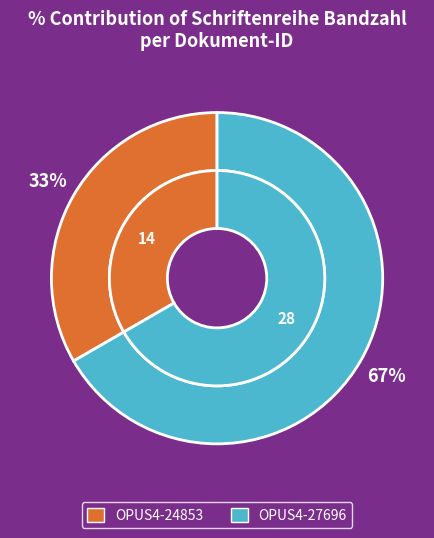

What percentage is the OPUS4-24853 slice, to the nearest percent?

33%